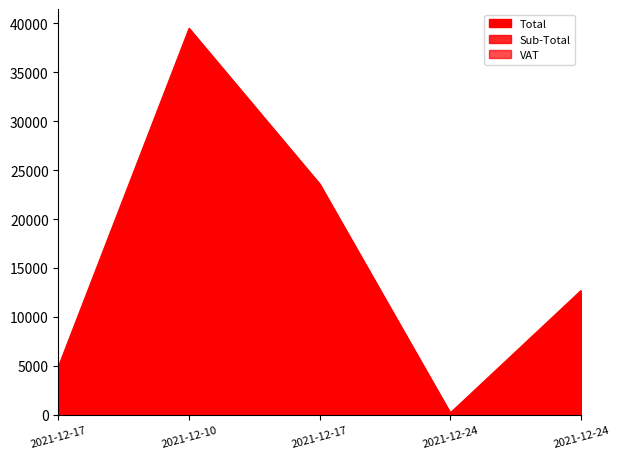

How many data points in VAT are less than 1656?

2